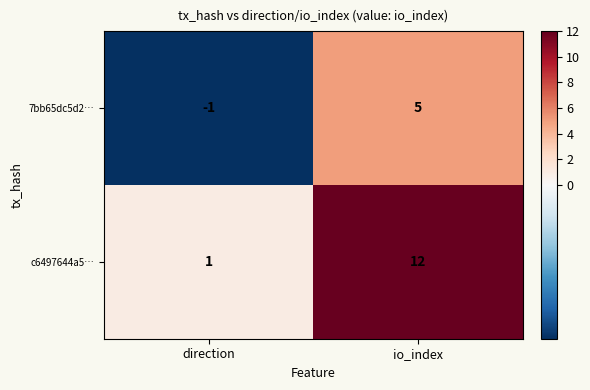

How many series are shown in this chart?

2